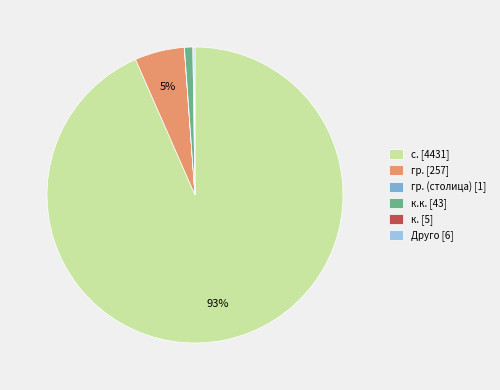

Is there a majority slice in this chart?

Yes